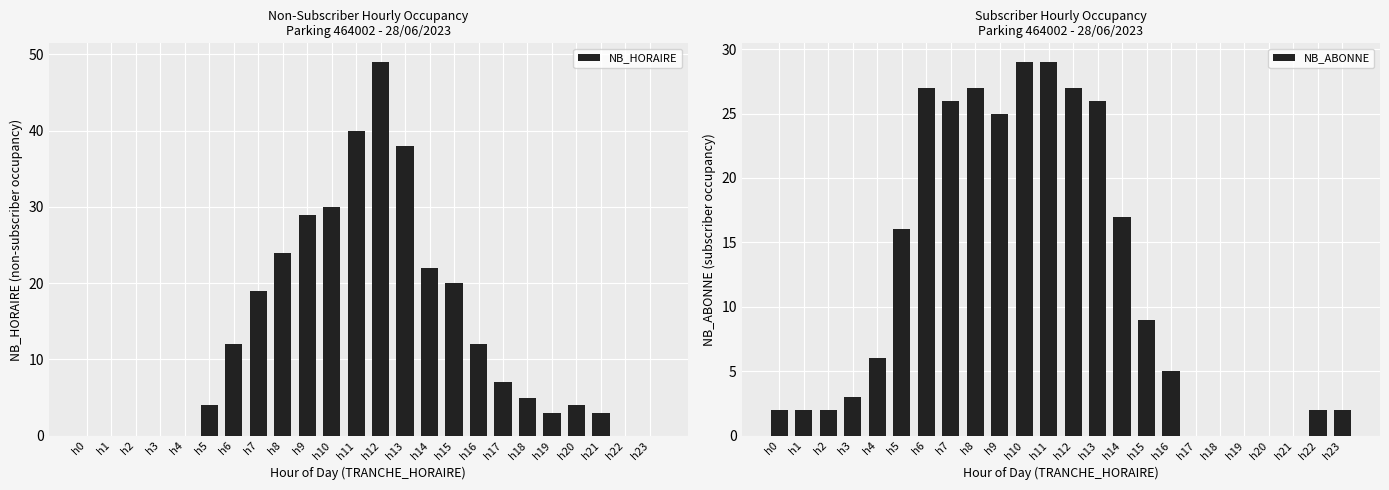

Read the NB_HORAIRE value at h11, to the nearest 10.

40